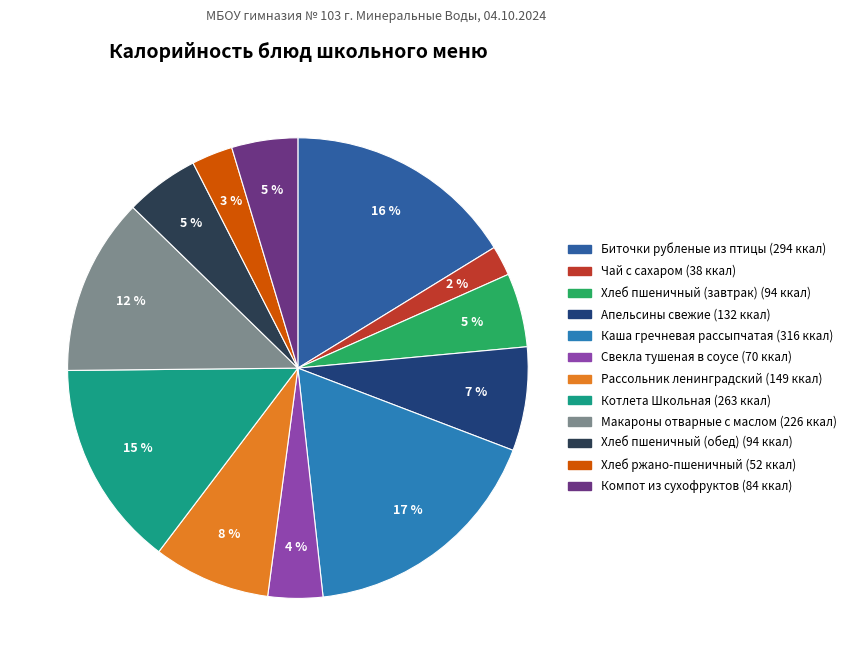

How many slices are in this pie chart?

12